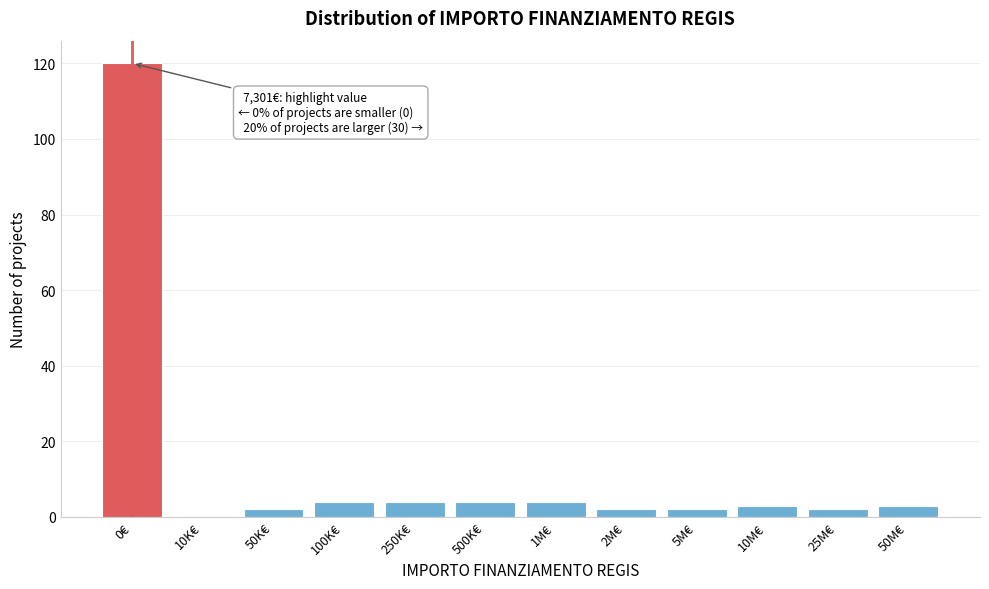

Reading right to left, transcribe all the data shown in this chart.

50M€=3	25M€=2	10M€=3	5M€=2	2M€=2	1M€=4	500K€=4	250K€=4	100K€=4	50K€=2	10K€=0	0€=120